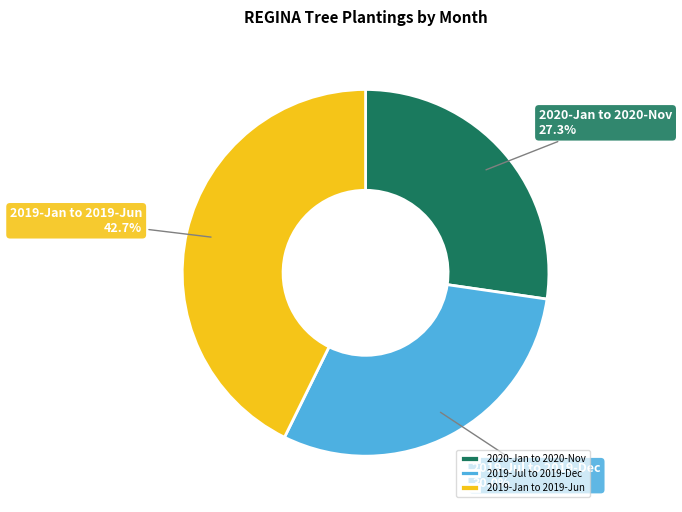

What is the largest slice in the pie chart?

2019-Jan to 2019-Jun